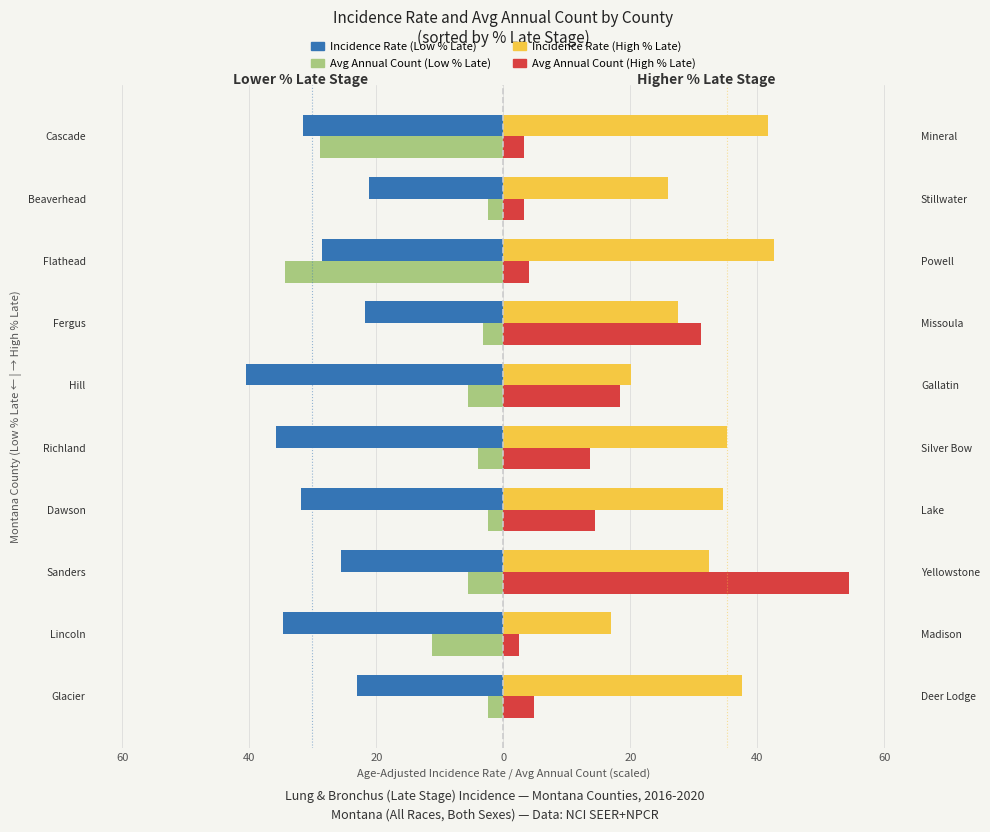

Are the bars horizontal?

Yes